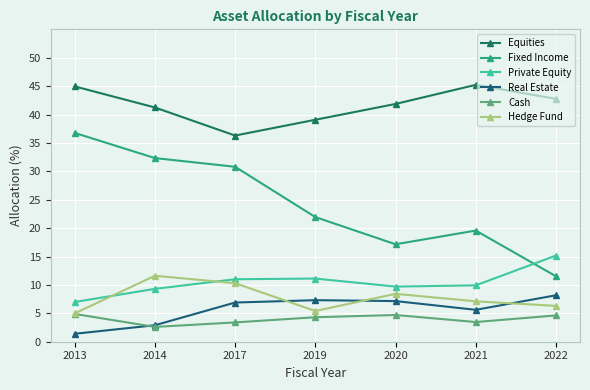

How many interior local peaks does the Fixed Income series have?

1